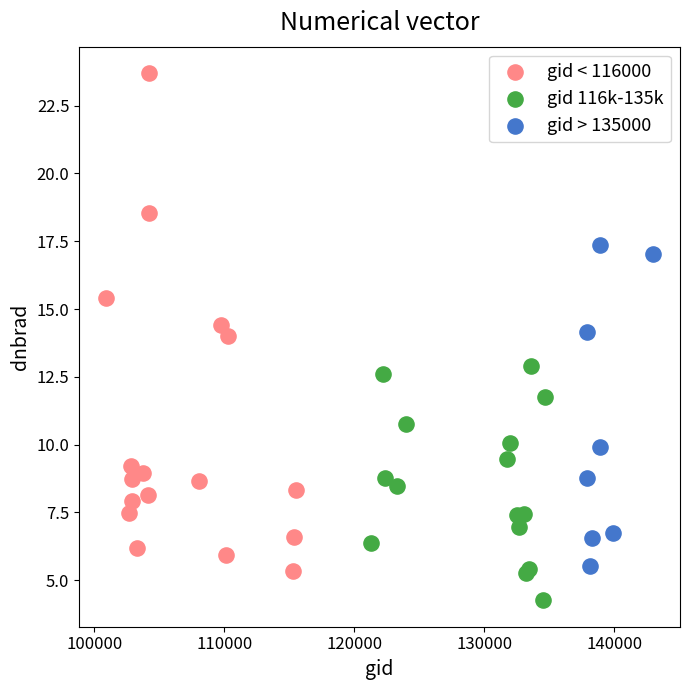

Which series contains the highest Y value?

gid < 116000